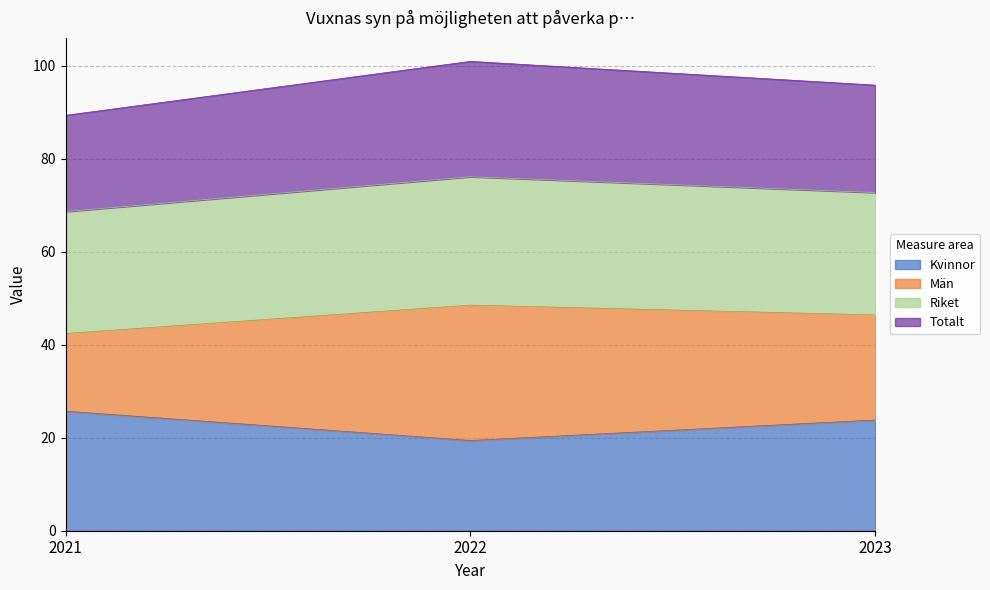

What is the lowest value of the Kvinnor series?

19.4